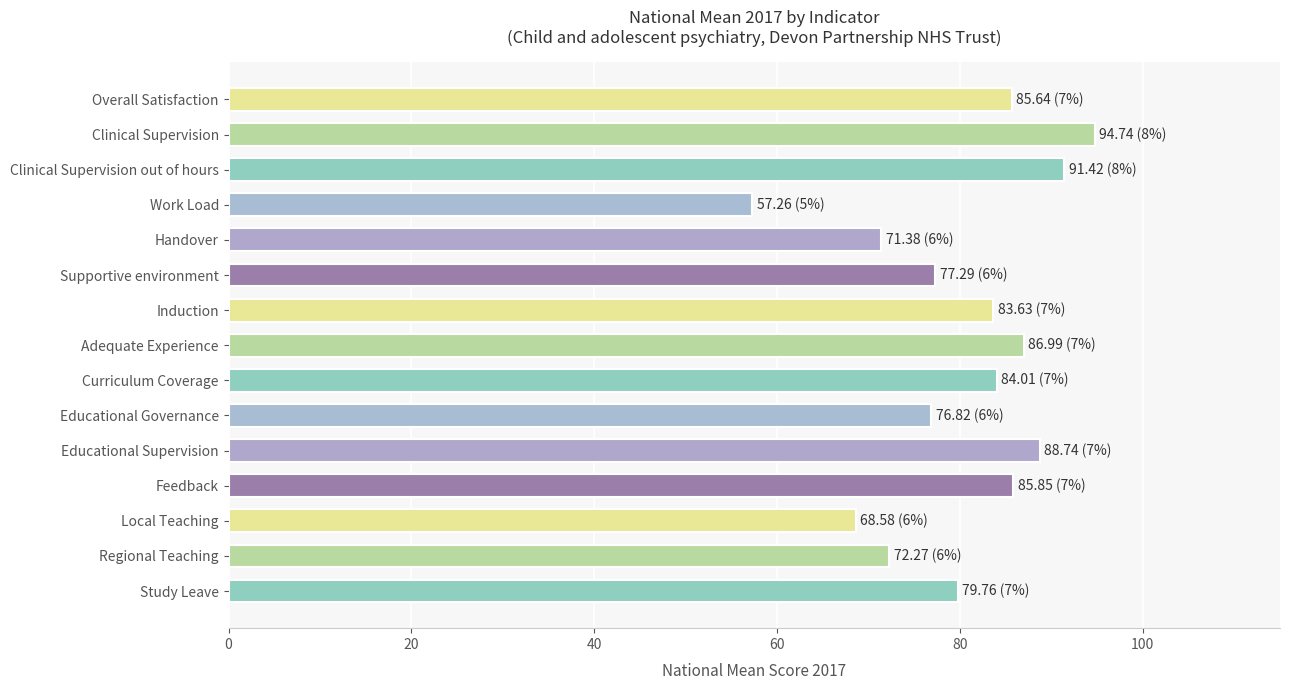

What is the approximate value at Clinical Supervision out of hours?

91.4